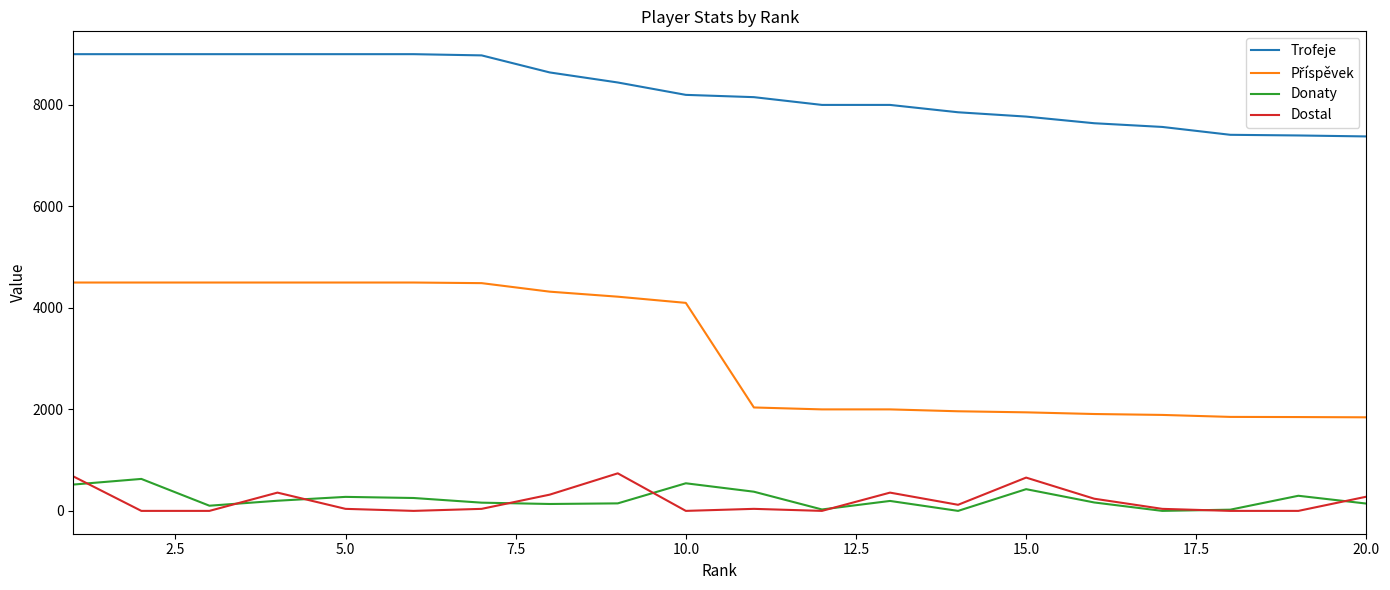

True or false: Donaty and Trofeje intersect in this chart.

False